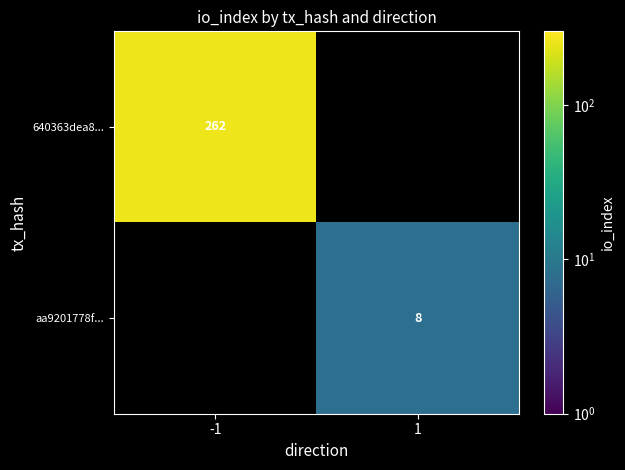

True or false: aa9201778f... has a value of 8 at 1.

True